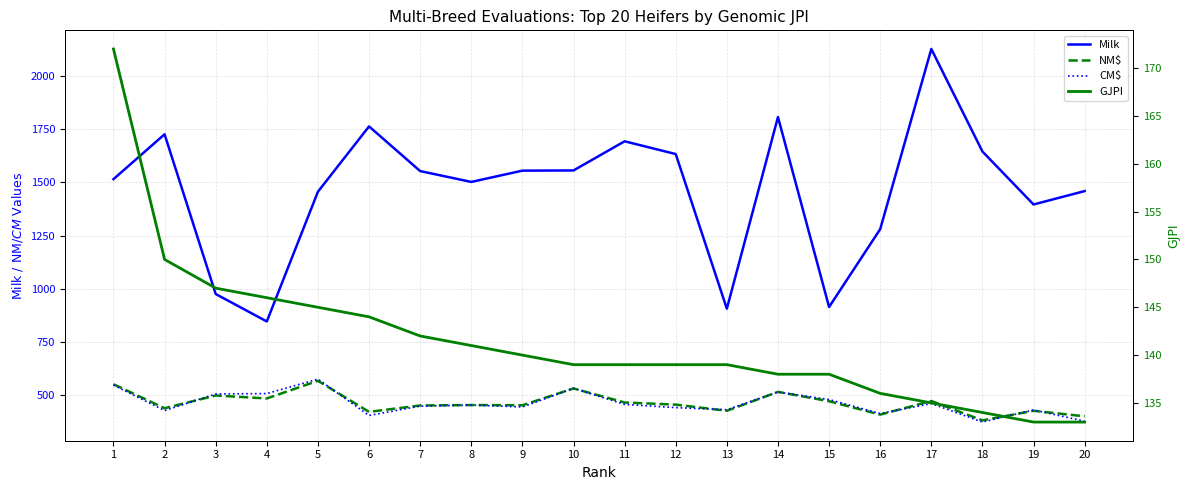

List the labels in order of CM$ value, smallest first.

18, 20, 6, 16, 2, 19, 13, 12, 9, 7, 8, 11, 17, 15, 3, 4, 14, 10, 1, 5